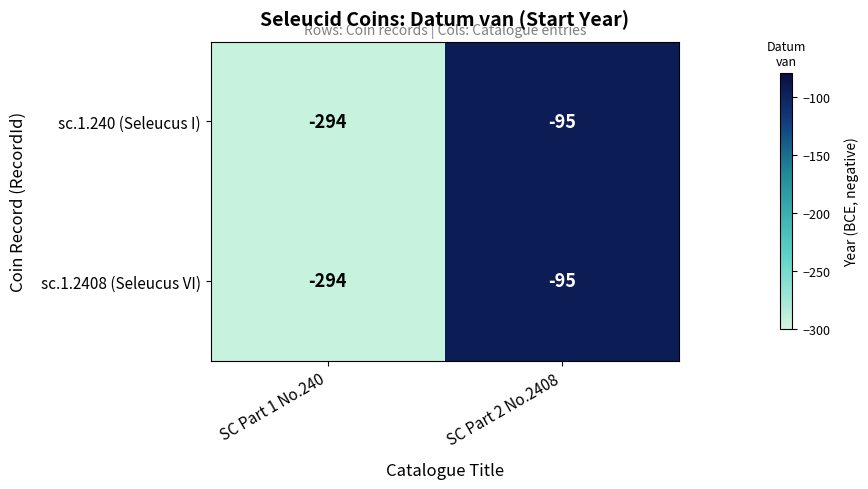

Is the value of sc.1.2408 (Seleucus VI) at SC Part 1 No.240 greater than the value of sc.1.240 (Seleucus I) at SC Part 2 No.2408?

No